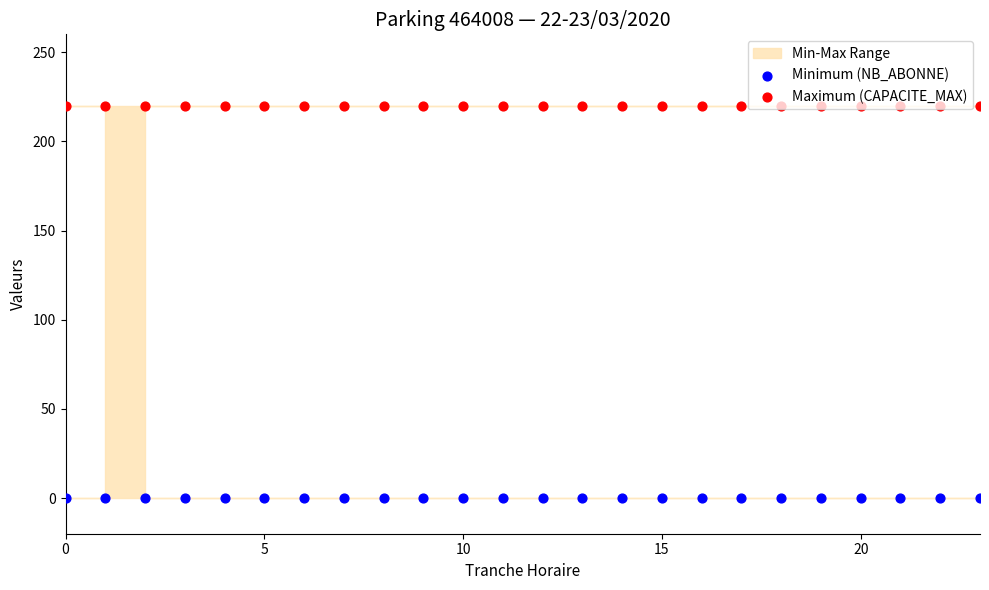

Which series has the widest spread of Y values?

Minimum (NB_ABONNE)